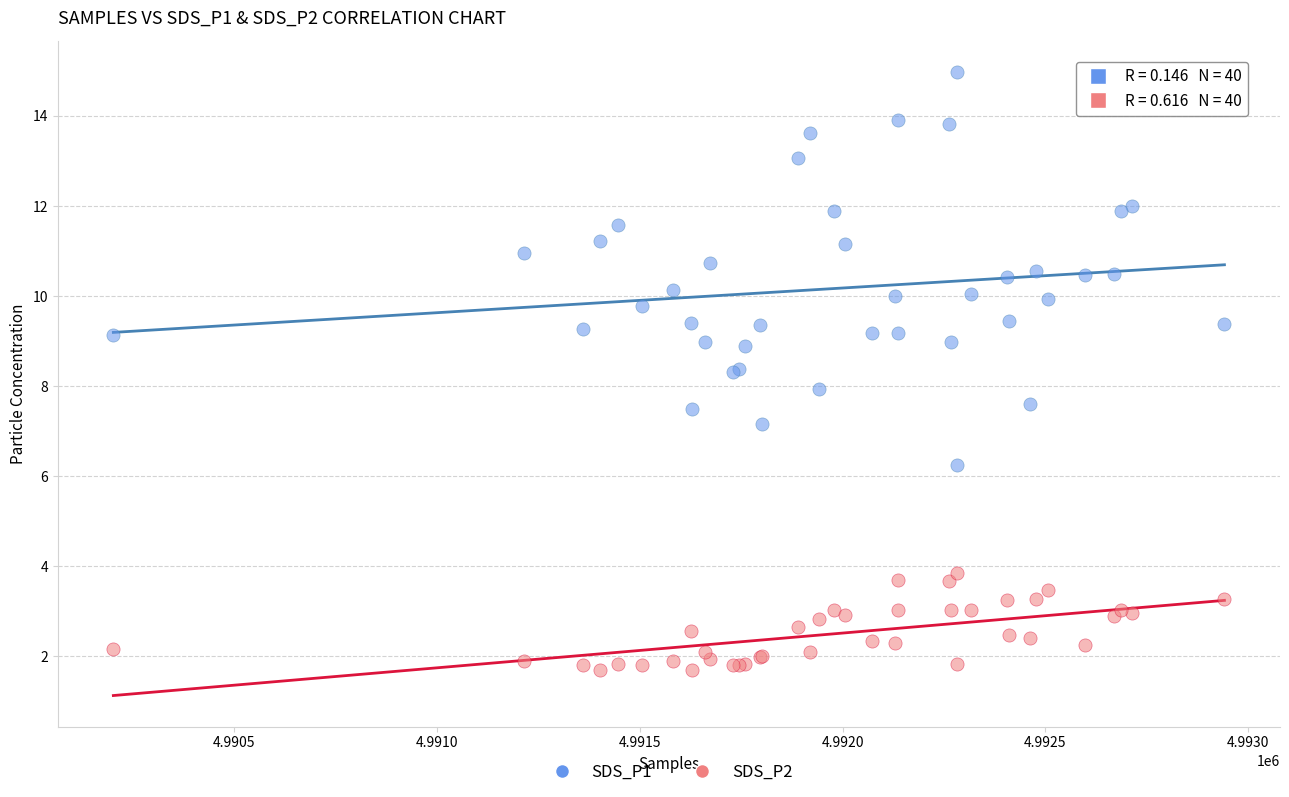

Which series contains the highest Y value?

SDS_P1